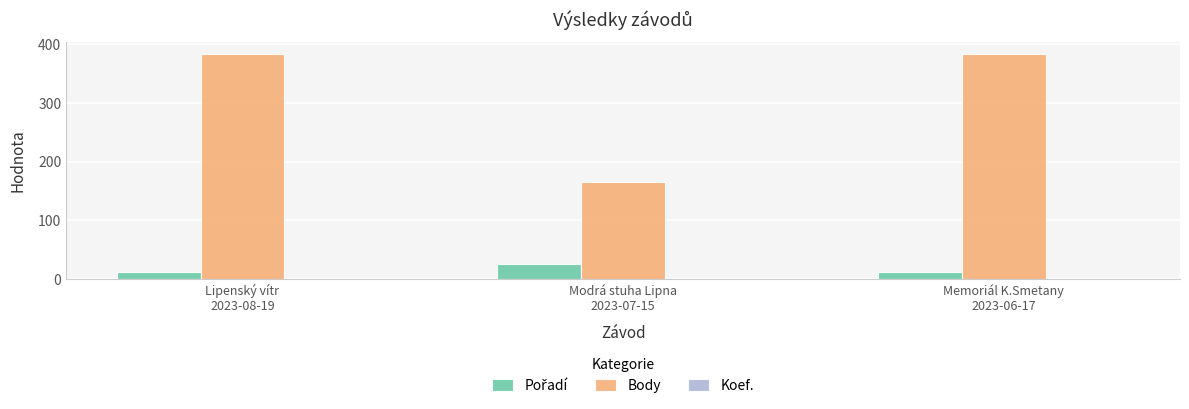

Which series has the largest total across all categories?

Body